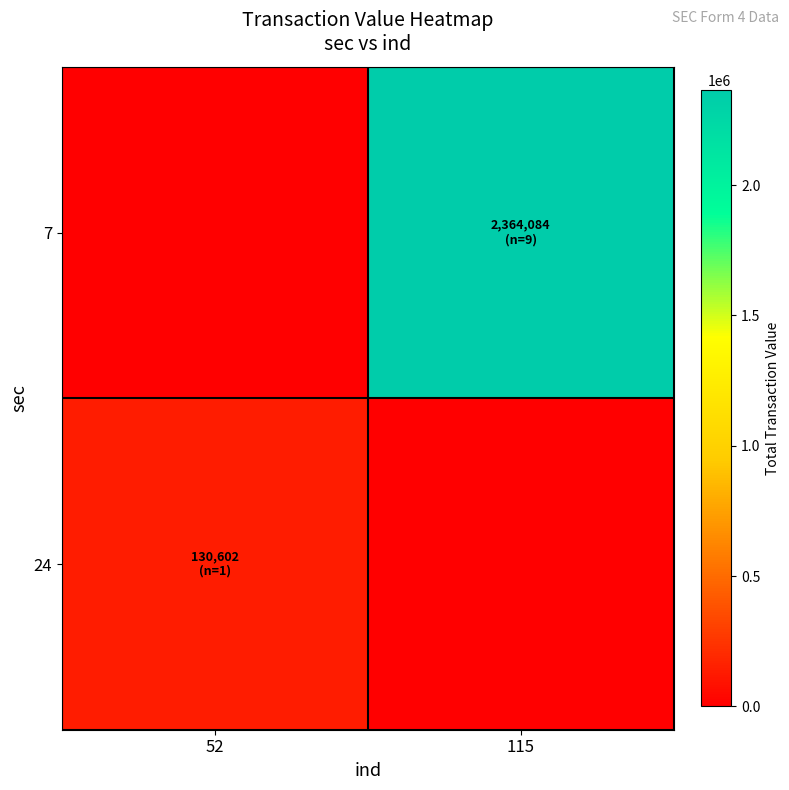

What is the greatest value displayed?

2364084